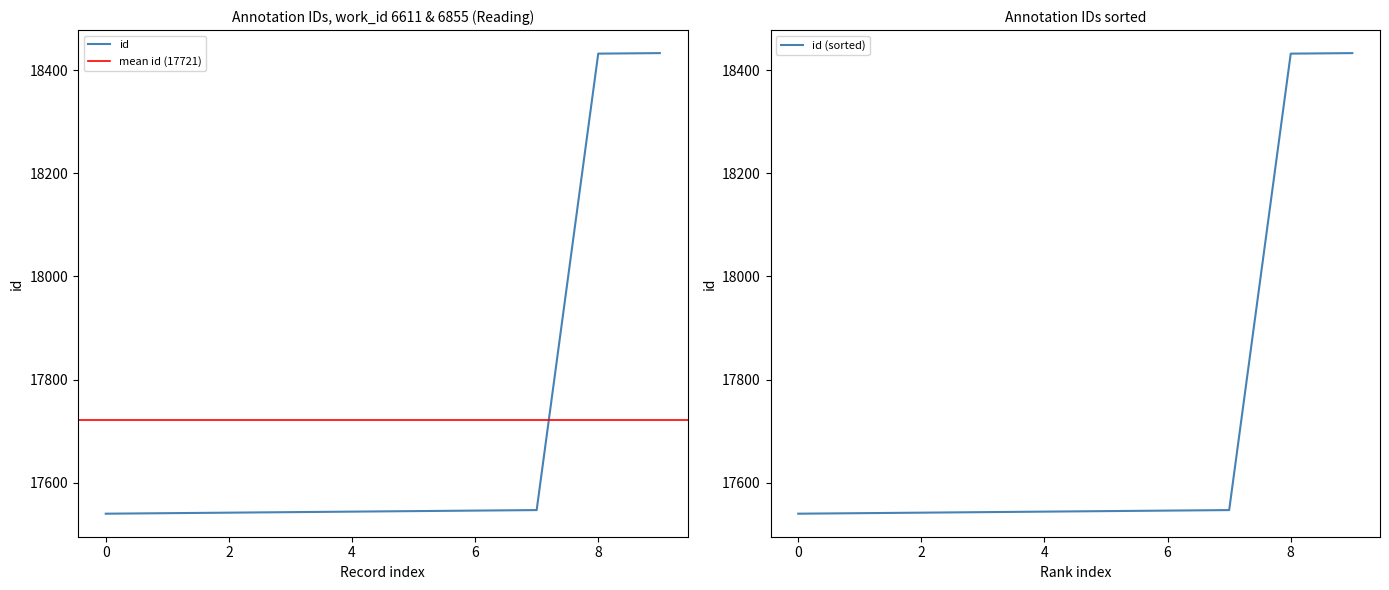

Does the chart have visible grid lines?

No